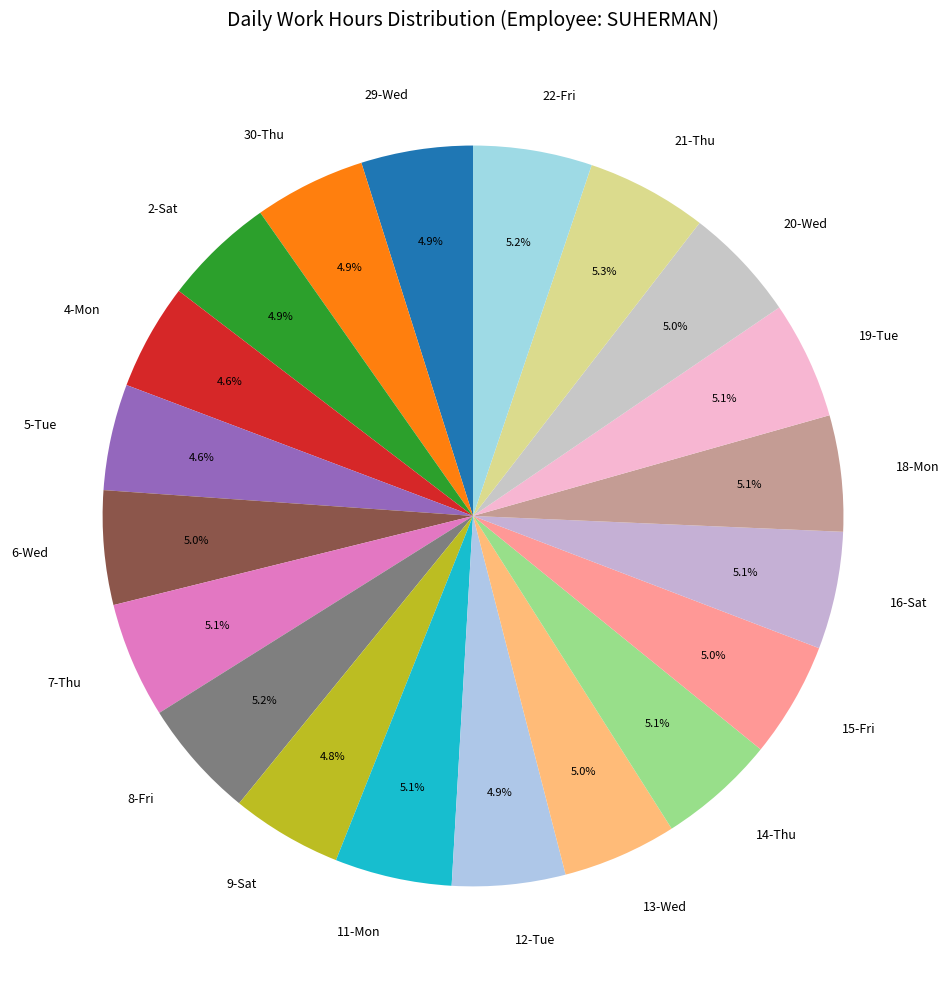

Approximately how many times larger is the value at 15-Fri compared to 30-Thu?

1.0